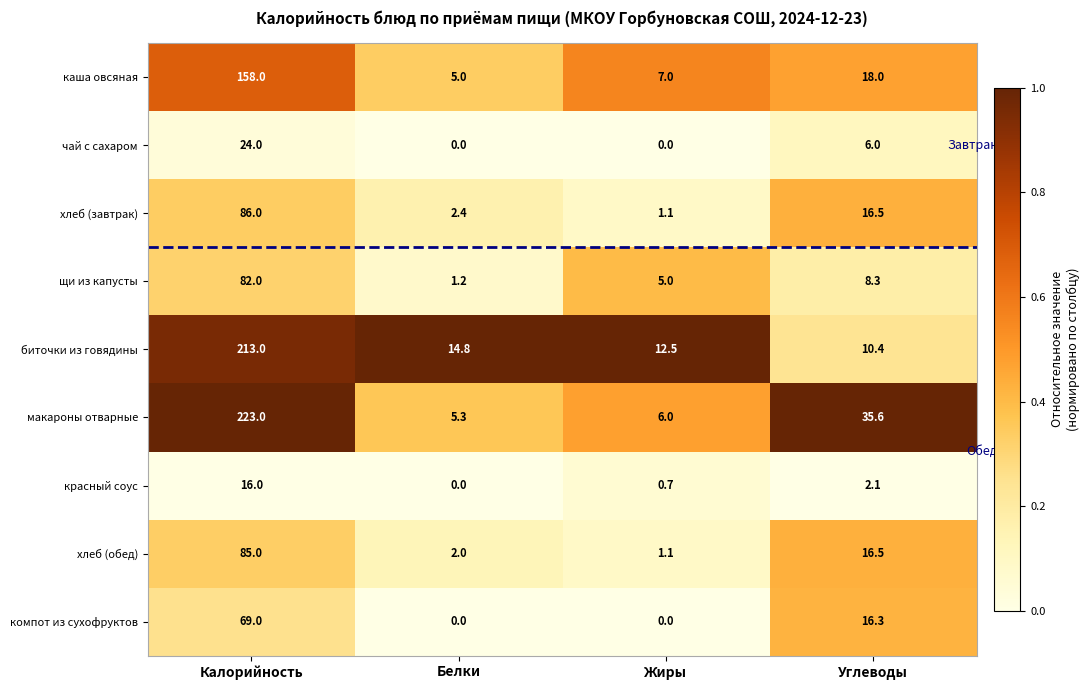

Rank the series by their maximum value, from highest to lowest.

макароны отварные, биточки из говядины, каша овсяная, хлеб (завтрак), хлеб (обед), щи из капусты, компот из сухофруктов, чай с сахаром, красный соус